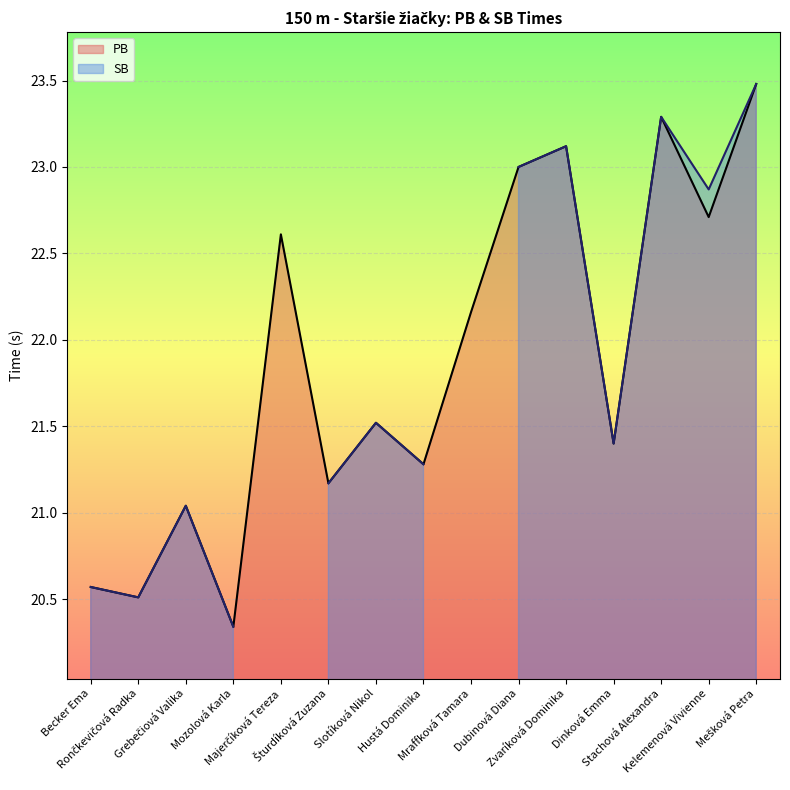

True or false: the data shows 23.3 at Stachová Alexandra.

True